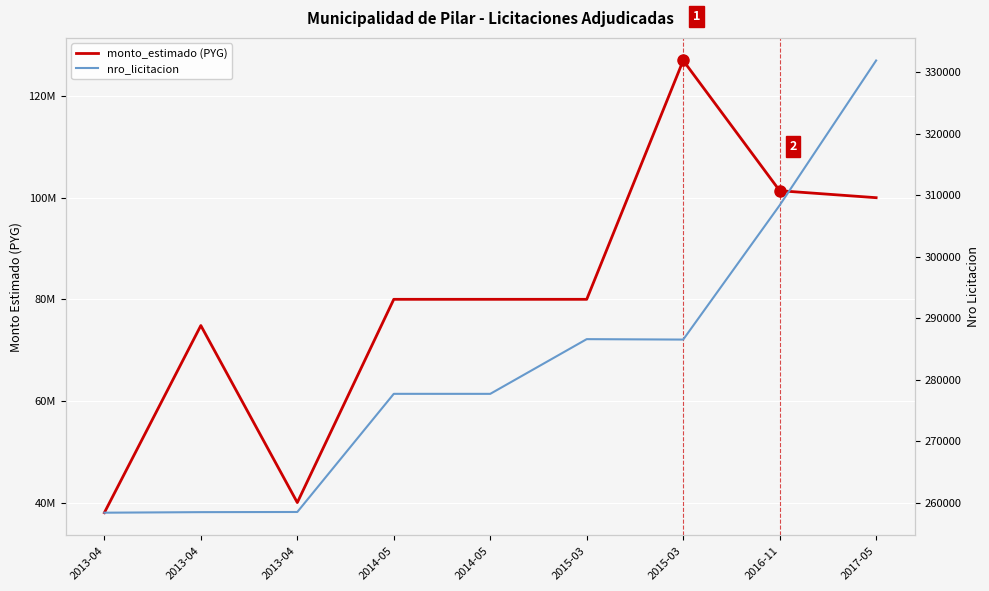

What is the total value across all series at 2013-04?

38265843